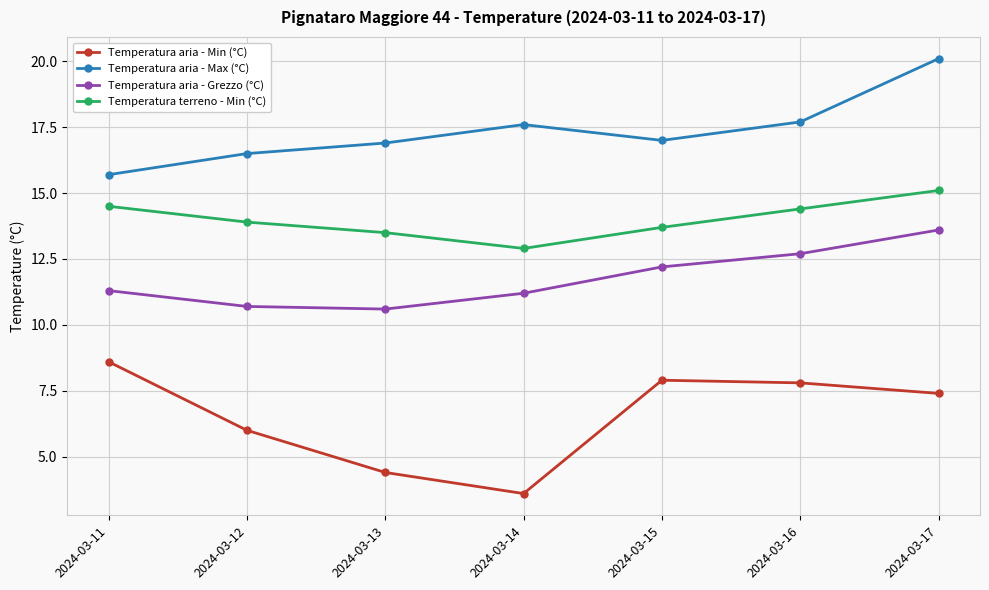

True or false: Temperatura aria - Min (°C) has a value of 6.0 at 2024-03-13.

False